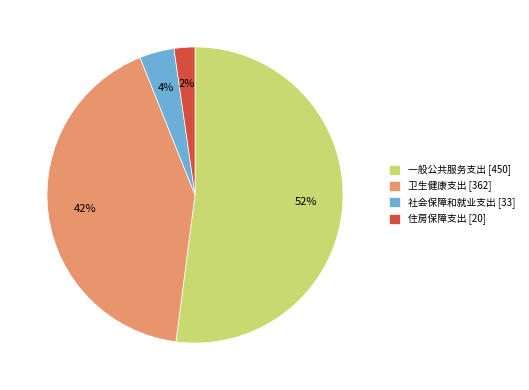

Between 一般公共服务支出 [450] and 卫生健康支出 [362], which is larger?

一般公共服务支出 [450]